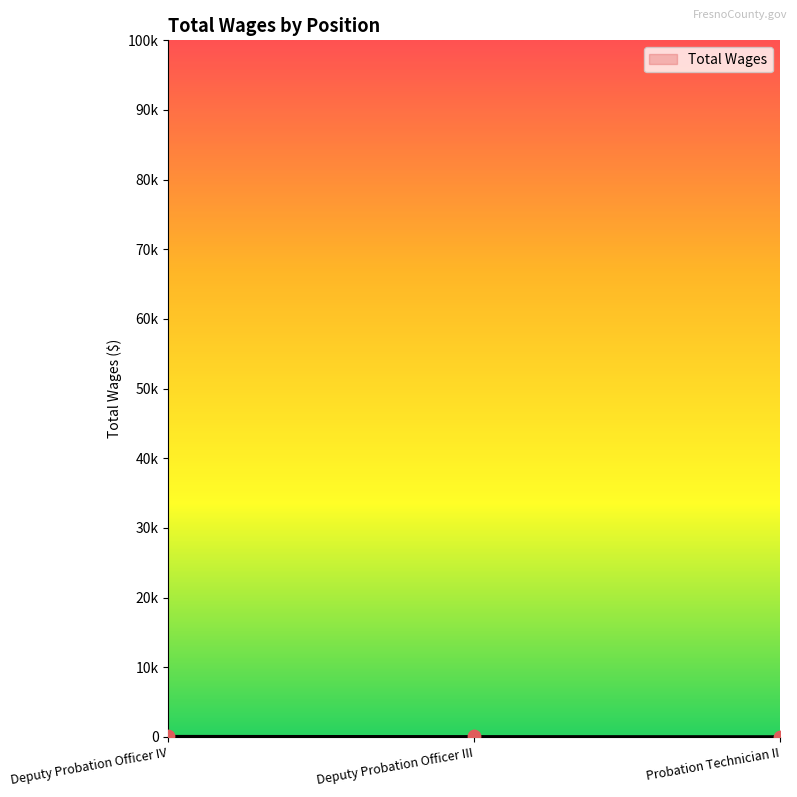

What is the change in value from Deputy Probation Officer IV to Probation Technician II?

-45.0